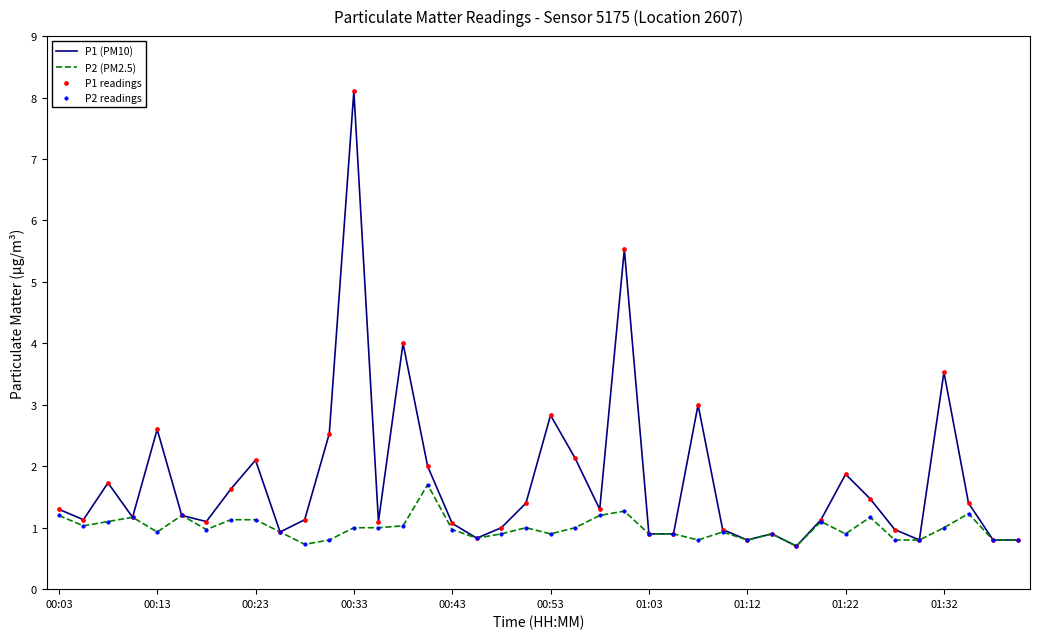

Which series has the widest spread of values?

P1 (PM10)